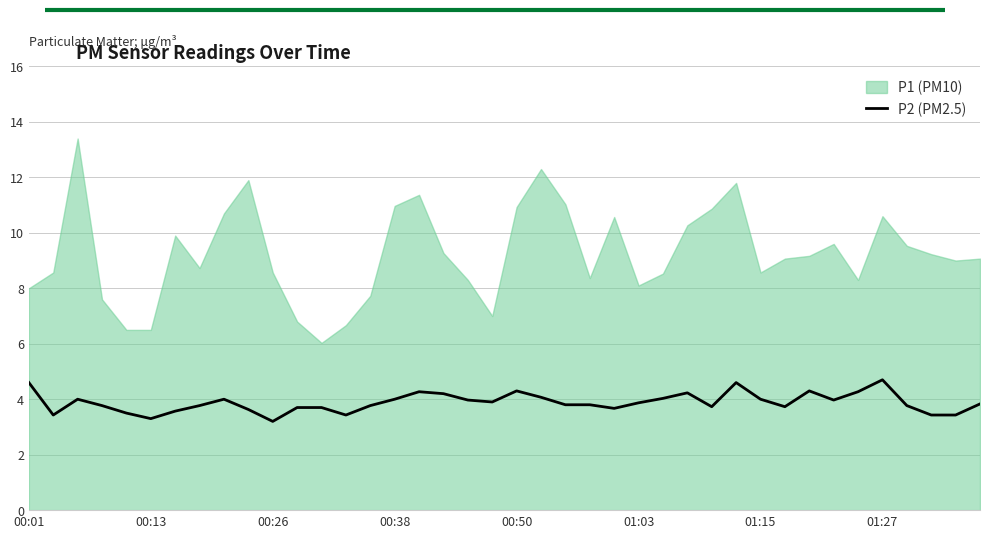

What is the ratio of the value at 8 to the value at 35?

0.9